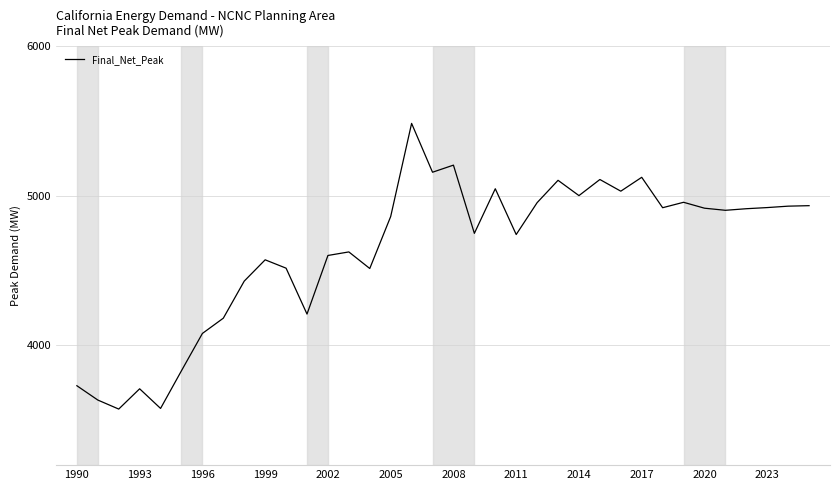

True or false: the data has more than 1 interior local peaks.

True